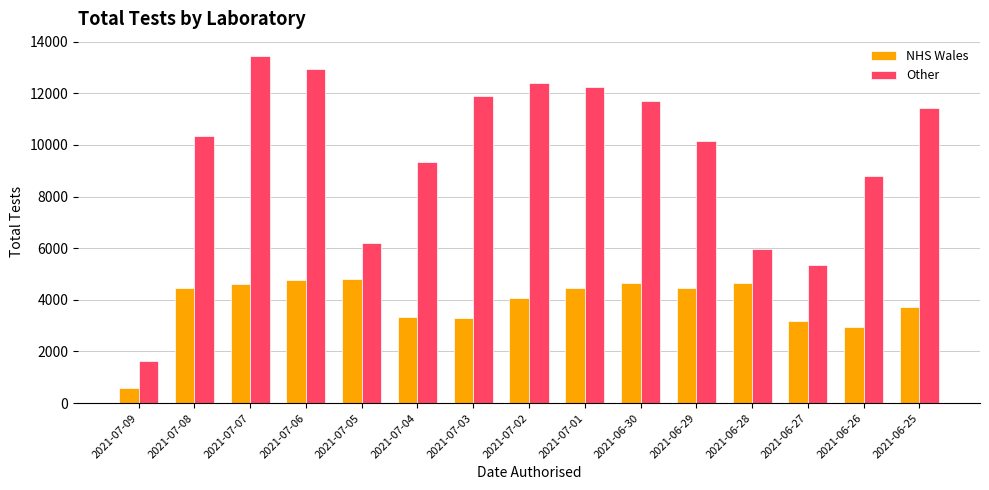

How many bars are there in each group?

2